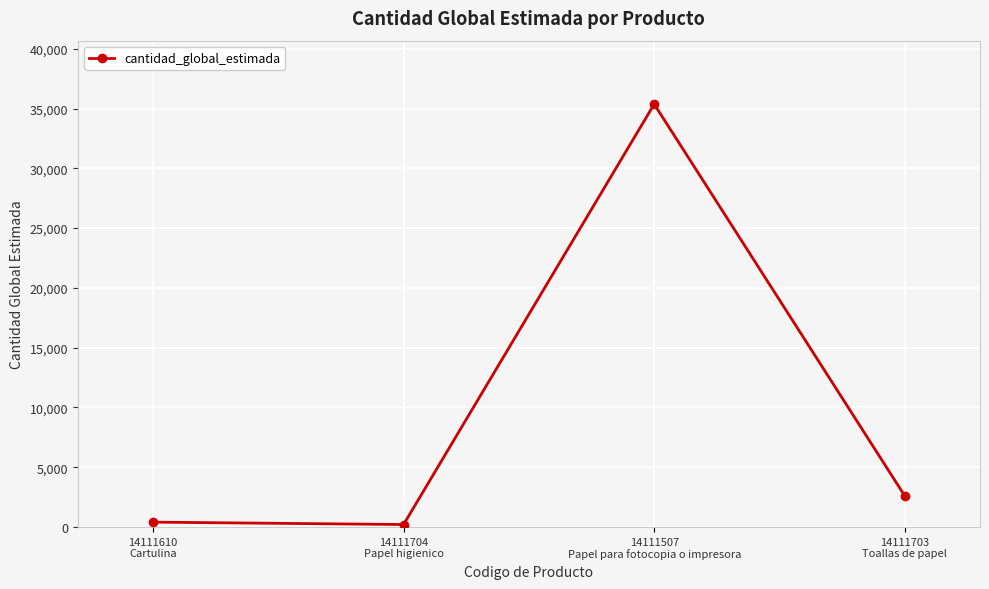

Reading right to left, list all the values displayed in this chart.

14111703
Toallas de papel=2600	14111507
Papel para fotocopia o impresora=35374	14111704
Papel higienico=211	14111610
Cartulina=410